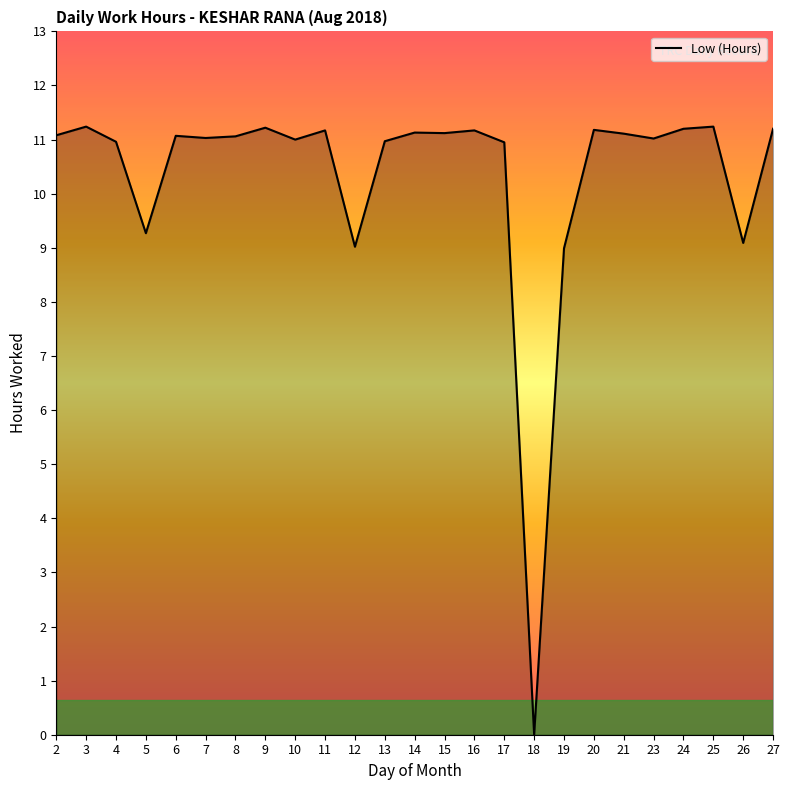

What is the difference between the maximum and minimum values?

11.2